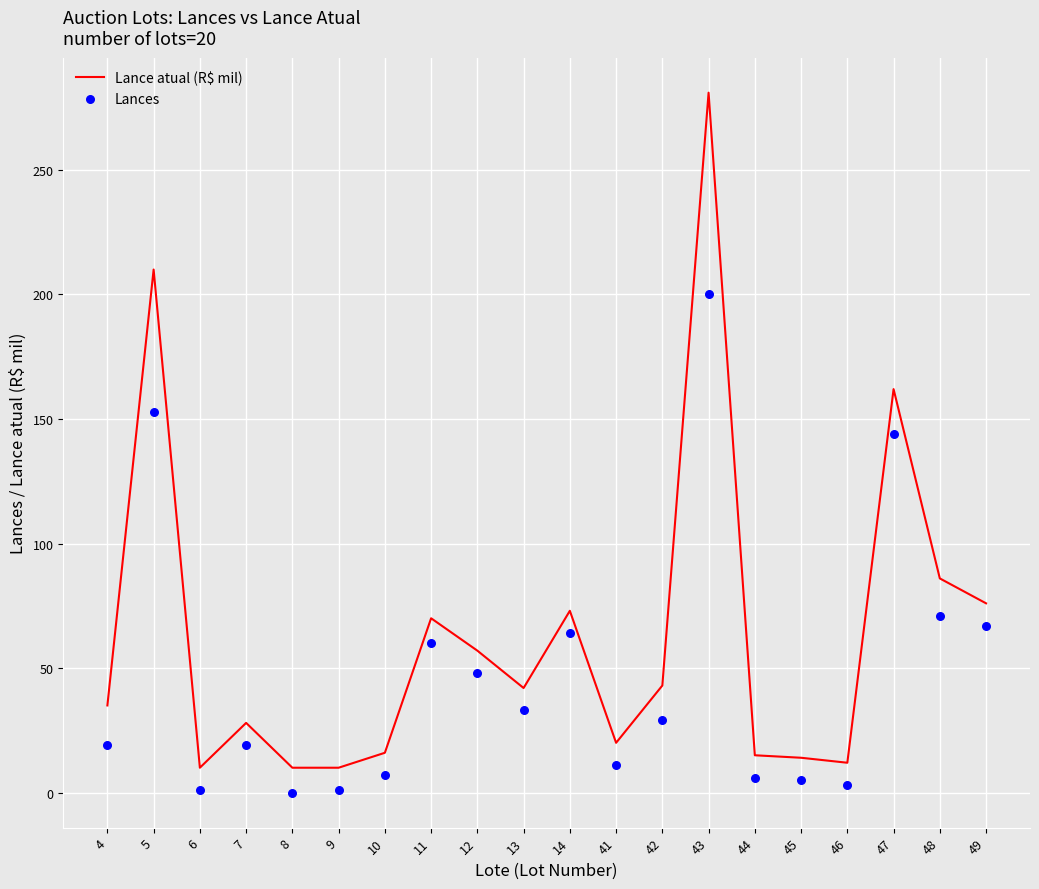

At which category is the sum across all series the highest?

43